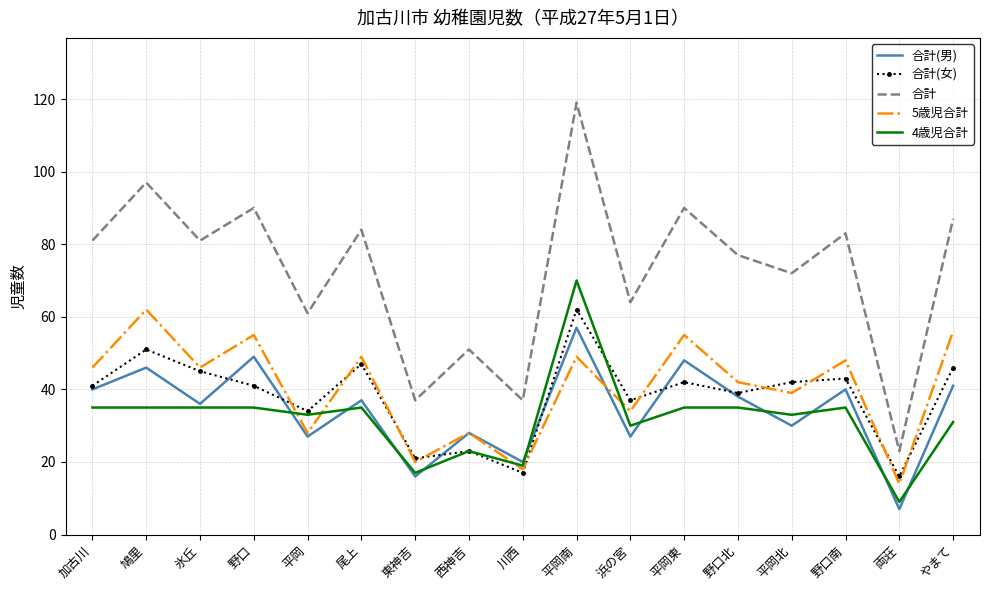

What is the total value across all series at 野口北?

231